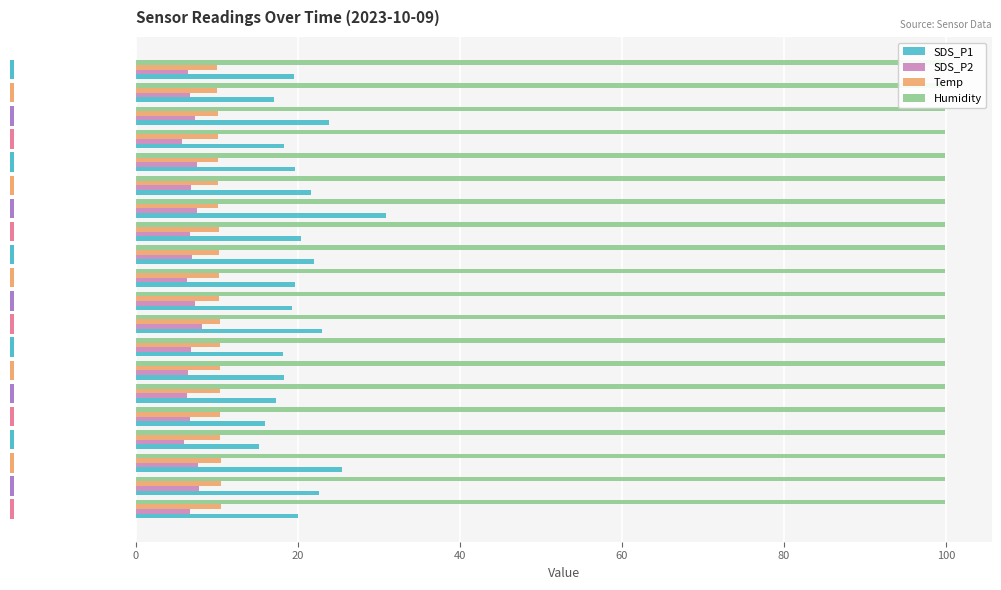

Between 11 and 14, which series saw the biggest shift?

SDS_P1